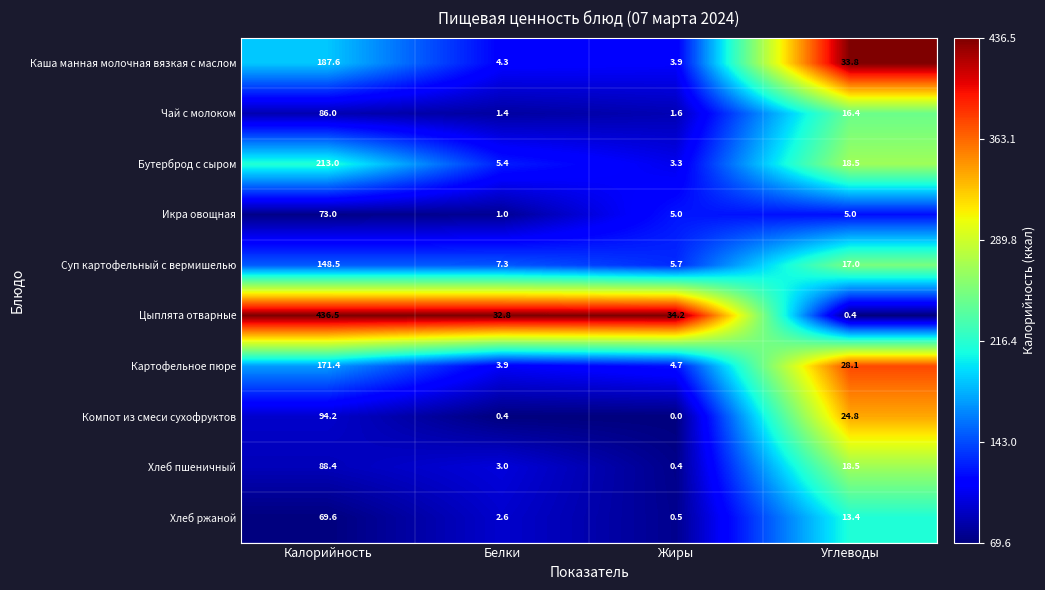

Rank the series at Жиры from highest to lowest value.

Цыплята отварные, Суп картофельный с вермишелью, Икра овощная, Картофельное пюре, Каша манная молочная вязкая с маслом, Бутерброд с сыром, Чай с молоком, Хлеб ржаной, Хлеб пшеничный, Компот из смеси сухофруктов